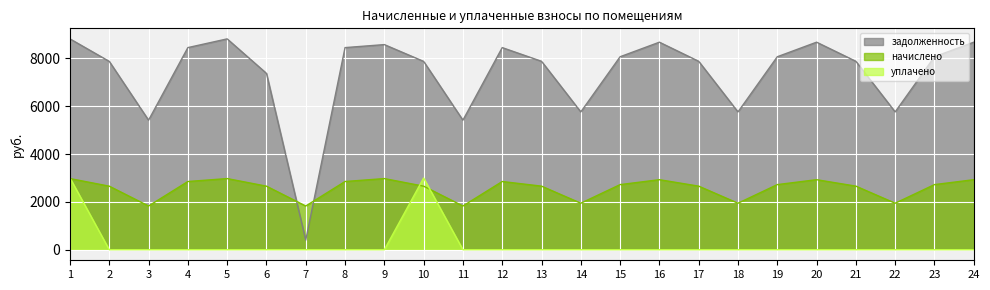

In начислено, how many points are lower than both neighbors (excluding endpoints)?

6